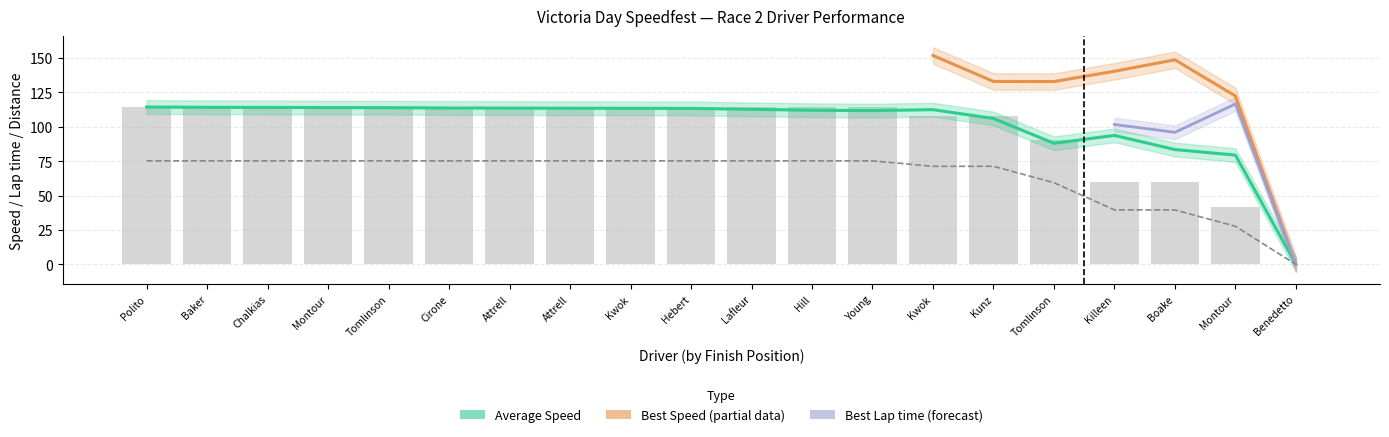

Is the value of Average Speed at Boake greater than the value of Total Distance at Killeen?

Yes